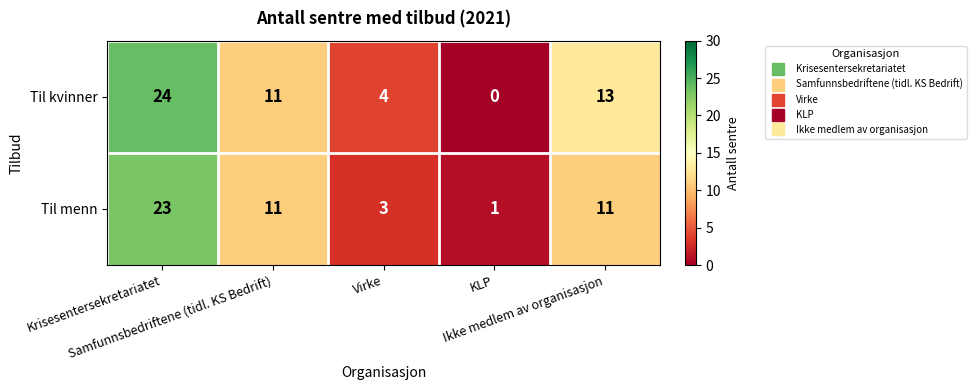

What is the difference between the highest and lowest values at Krisesentersekretariatet?

1